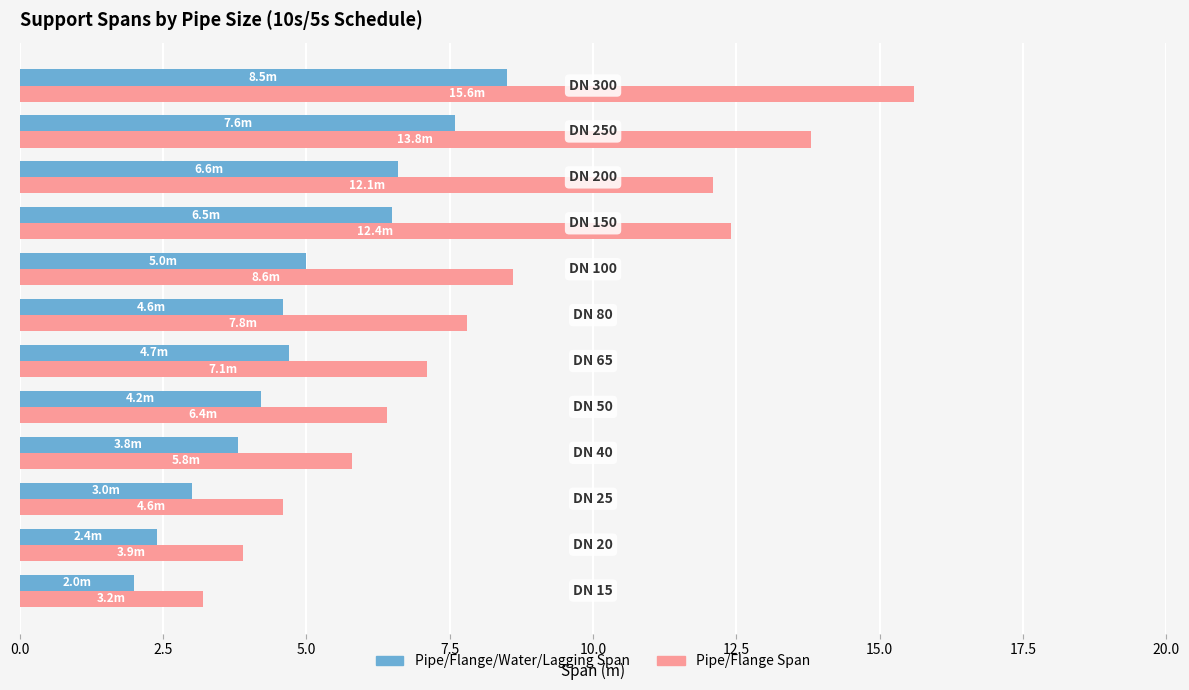

What is the smallest value displayed?

2.0